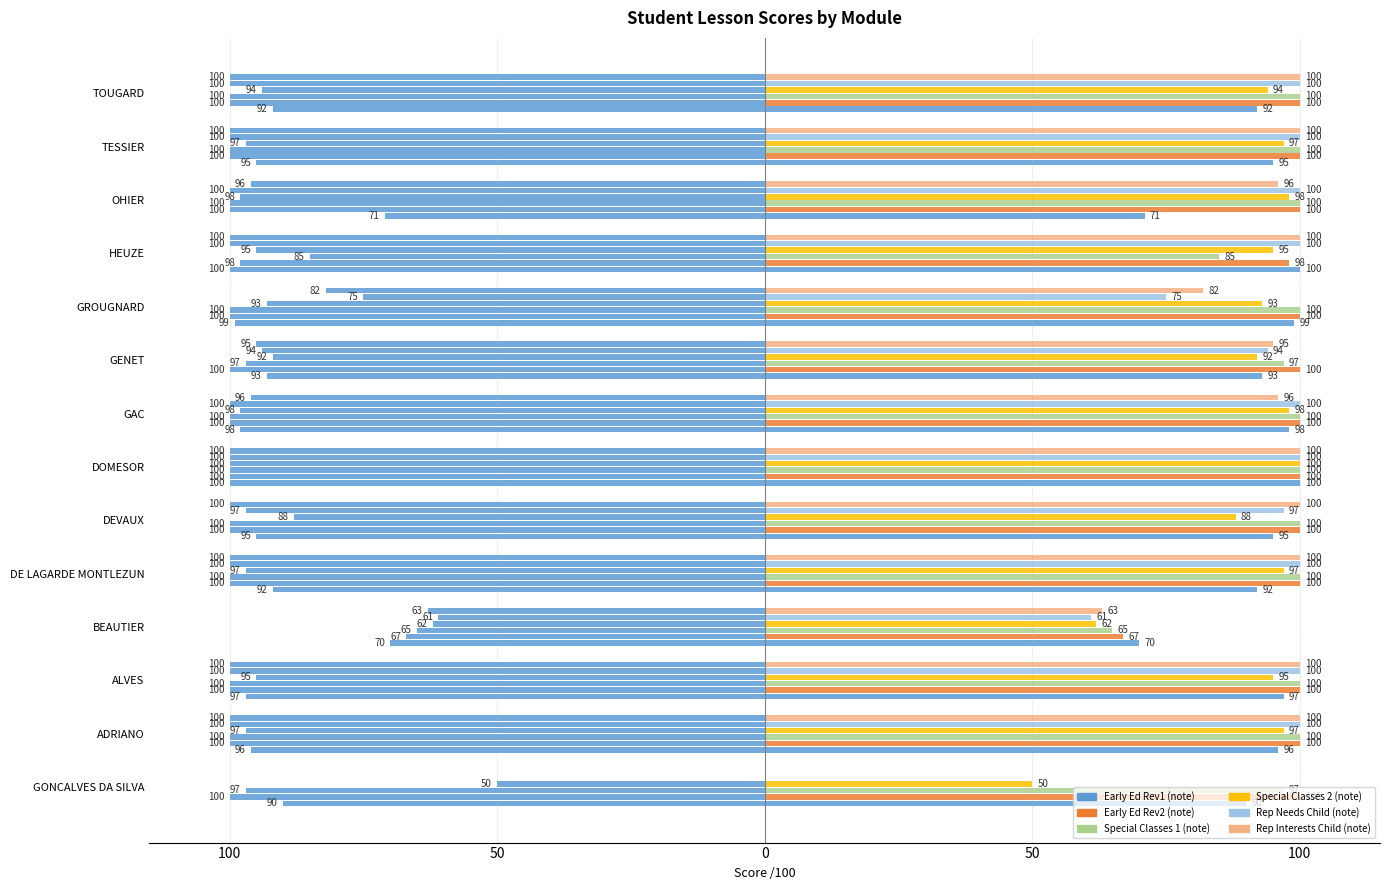

Between GAC and TESSIER, which is larger?

TESSIER